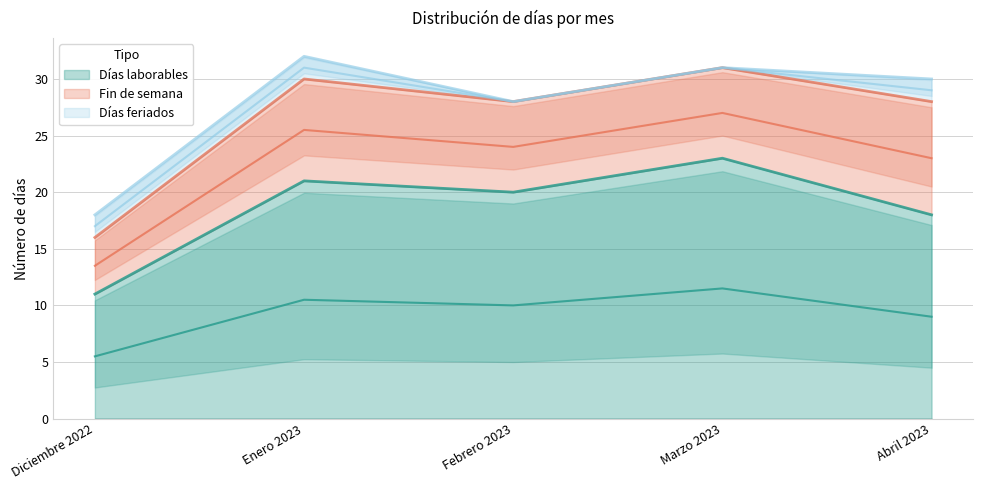

What is the spread (max minus min) of values at Abril 2023?

16